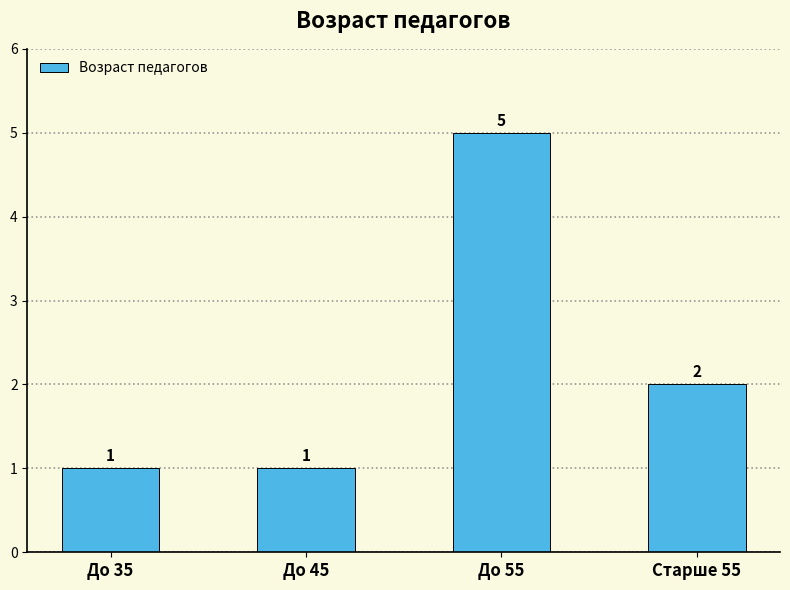

Reading left to right, list all the values displayed in this chart.

До 35=1	До 45=1	До 55=5	Старше 55=2